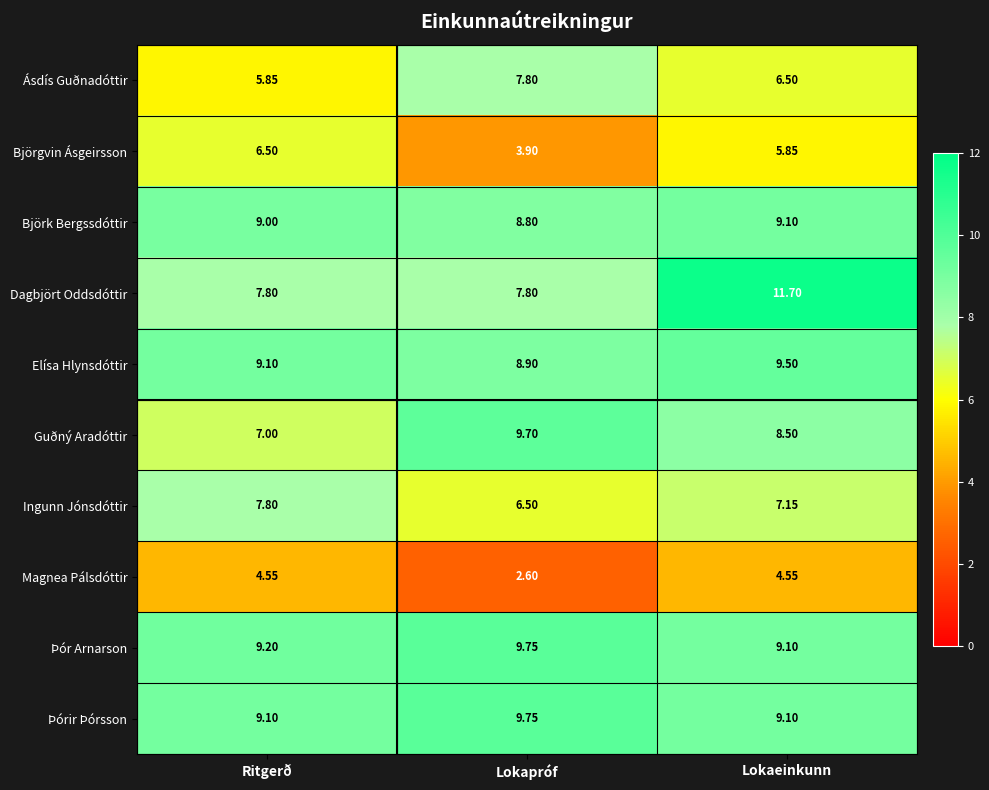

What is the maximum value shown in the chart?

11.7